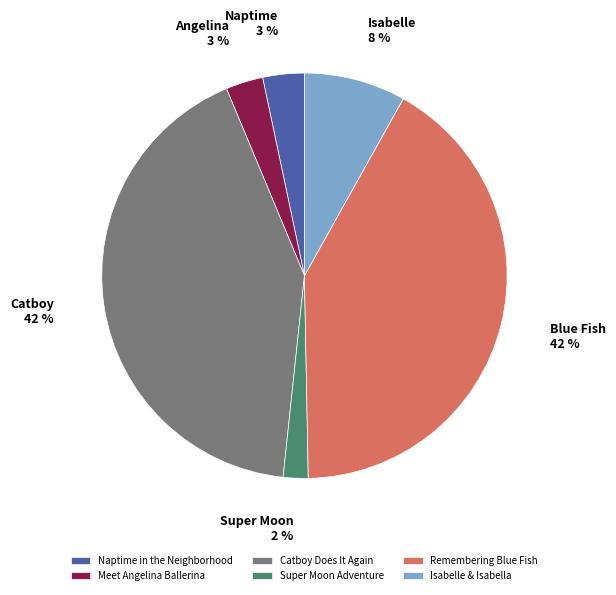

The Catboy Does It Again slice represents 42% of the pie. True or false?

True